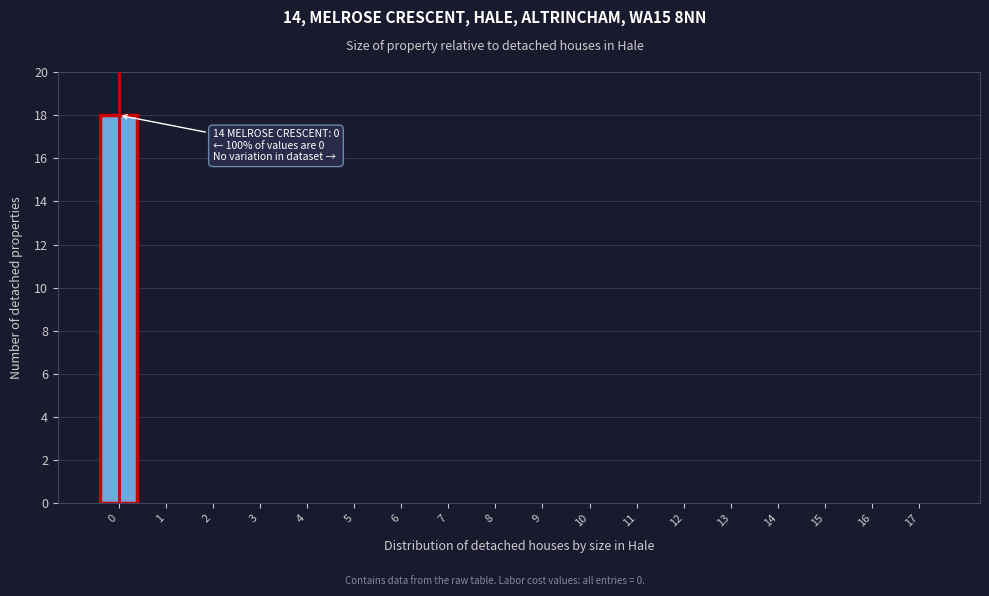

Reading left to right, what are all the values shown in this chart?

0=18	1=0	2=0	3=0	4=0	5=0	6=0	7=0	8=0	9=0	10=0	11=0	12=0	13=0	14=0	15=0	16=0	17=0